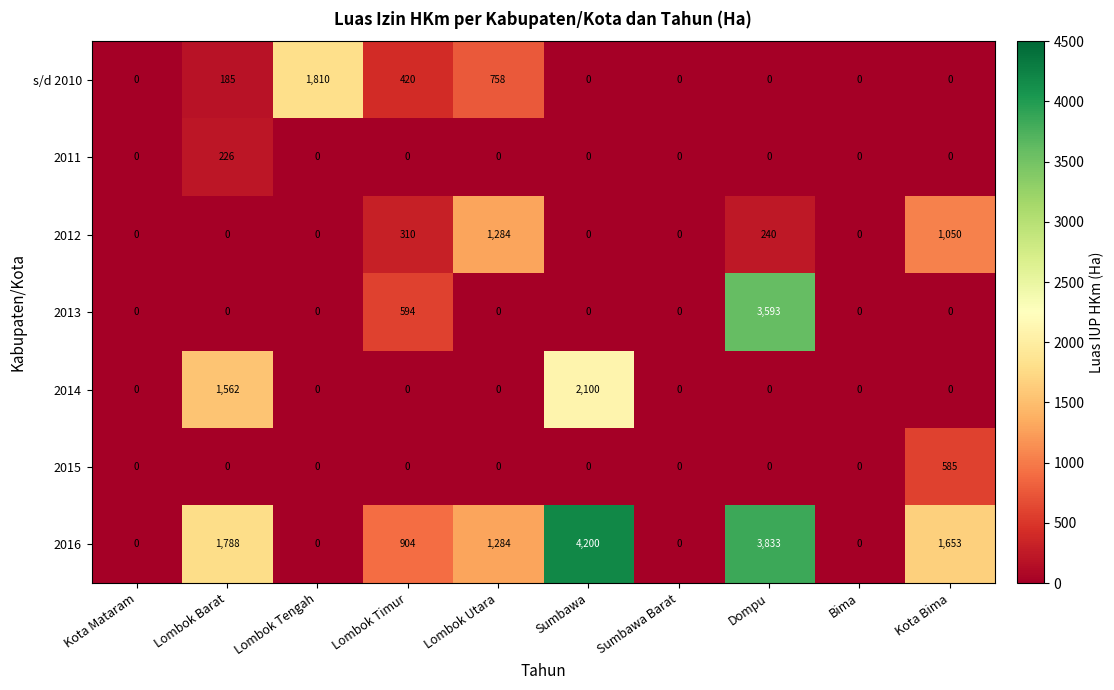

What is the total value across all series at Dompu?

7666